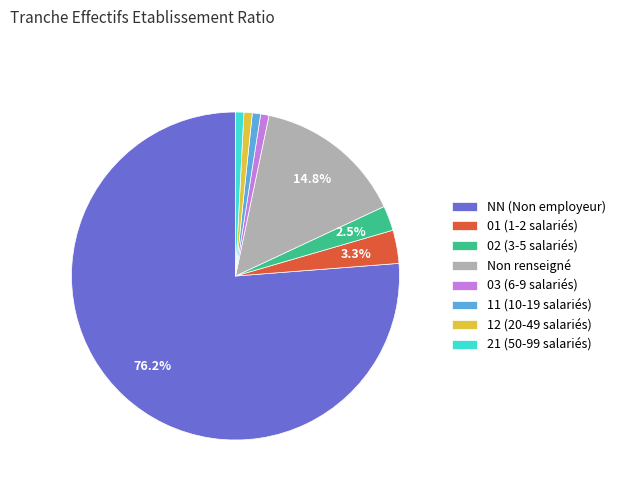

What percentage is NOT represented by NN (Non employeur)?

23.8%